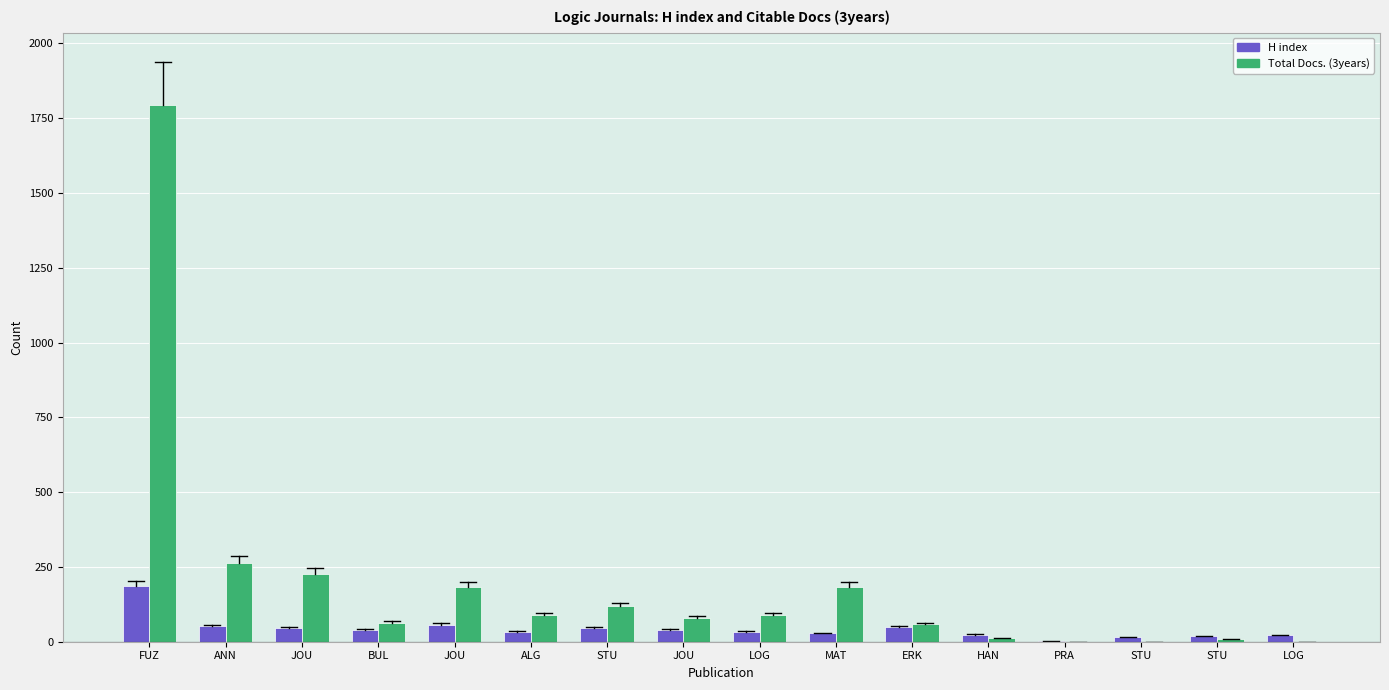

How many data points does each series have?

16